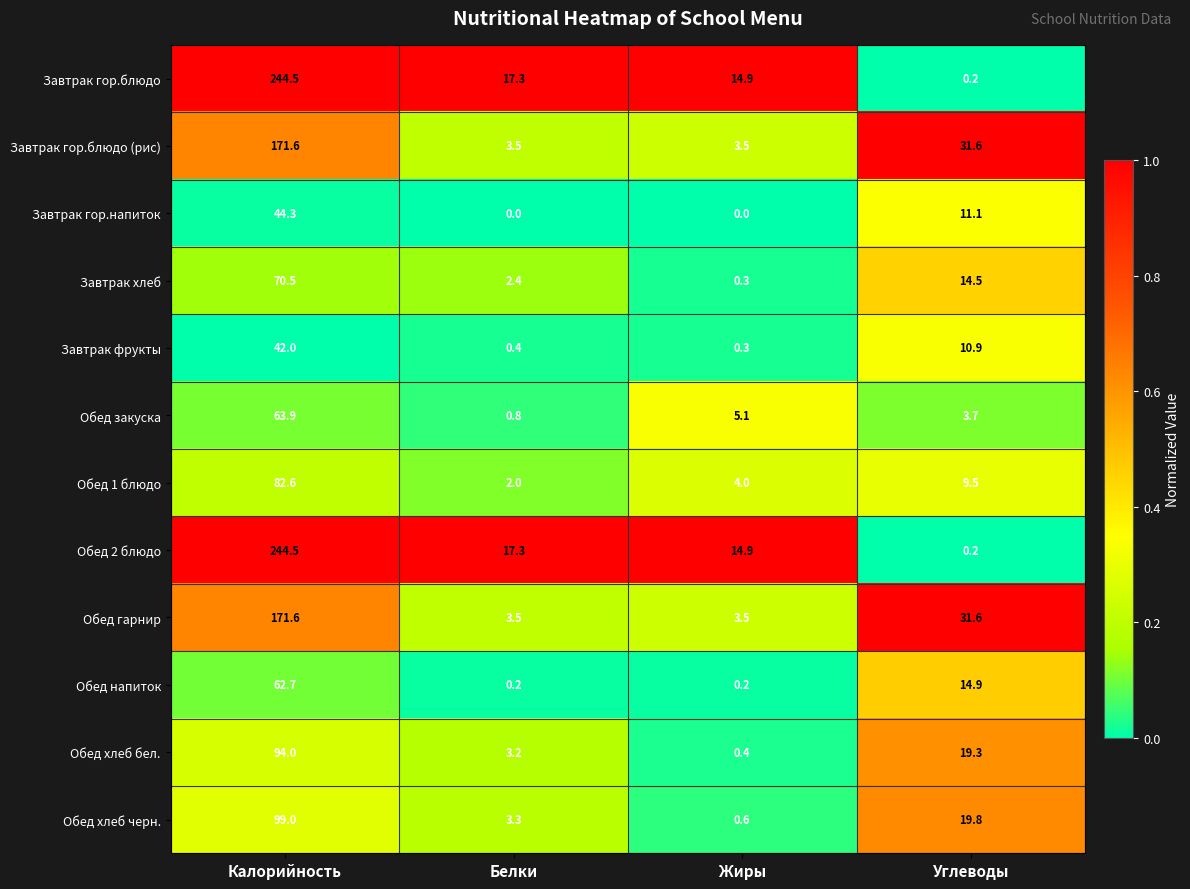

What is the difference between the highest and lowest values at Жиры?

14.9